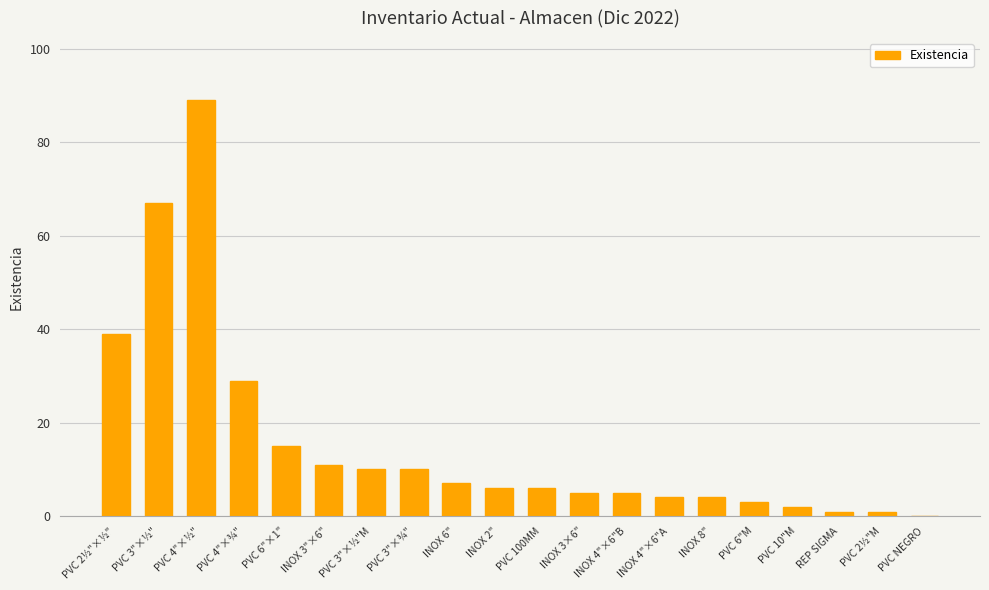

Read the value at PVC 4"×¾", to the nearest 10.

30